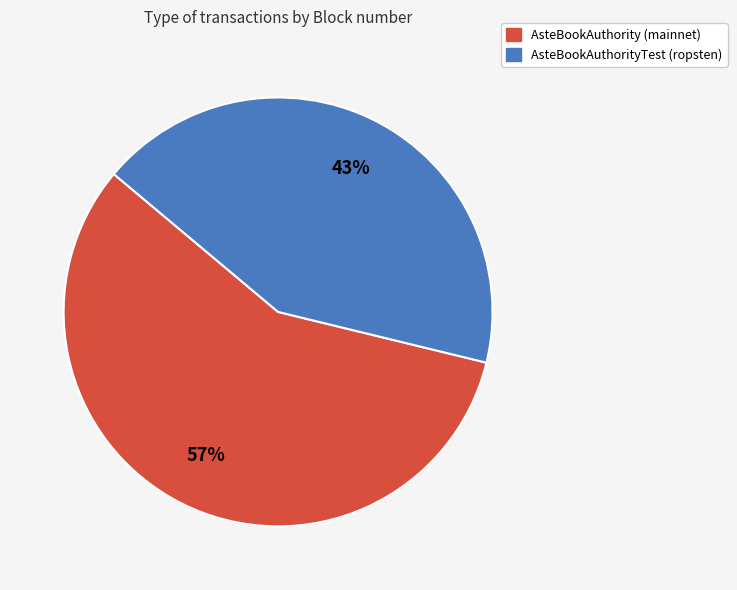

How many segments does this pie chart have?

2